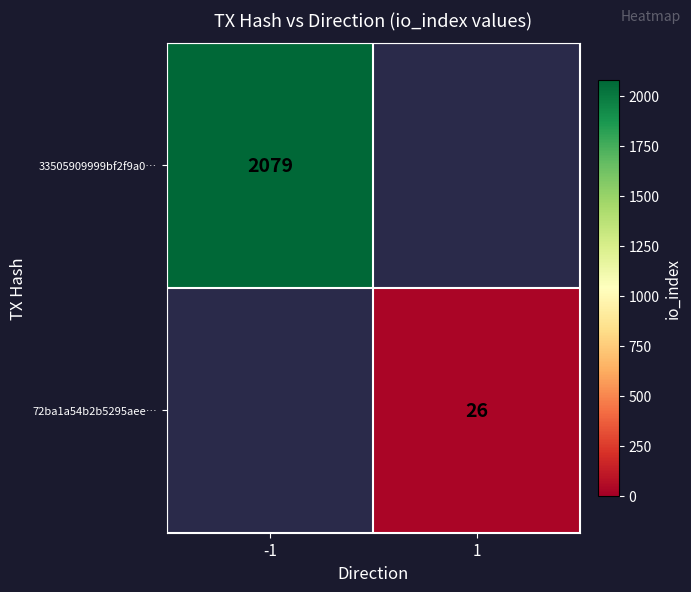

The value of 72ba1a54b2b5295aee… at 1 is 26. True or false?

True